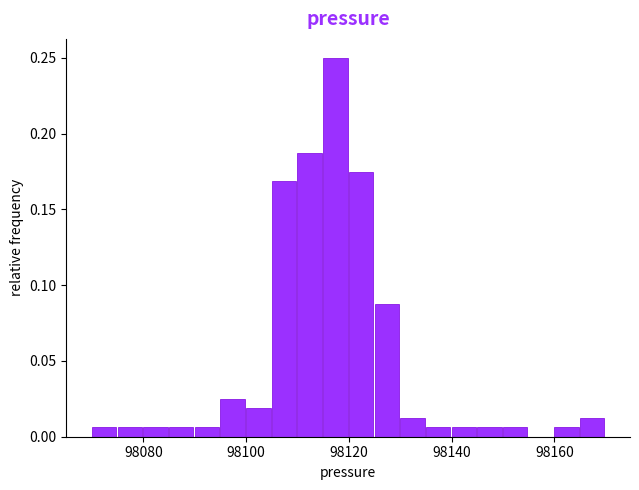

Read against the x-axis, roughly where is the centre of the tallest bar?

98118